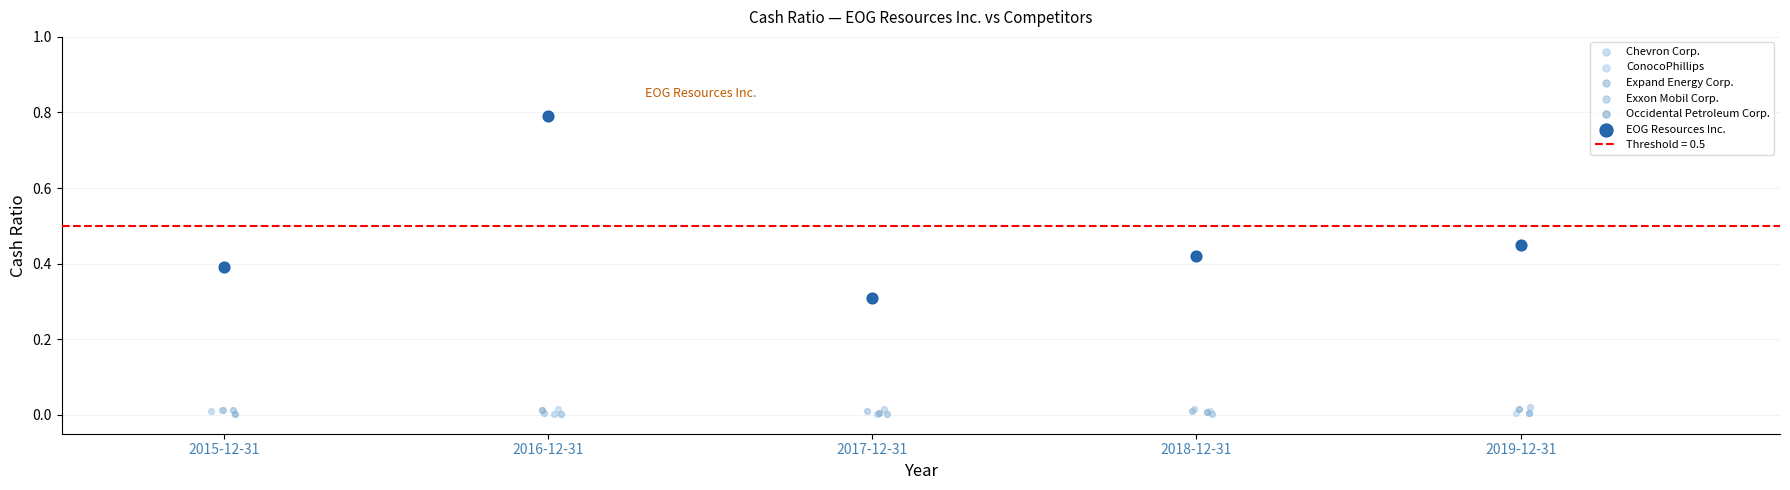

Which series has the widest spread of Y values?

EOG Resources Inc.